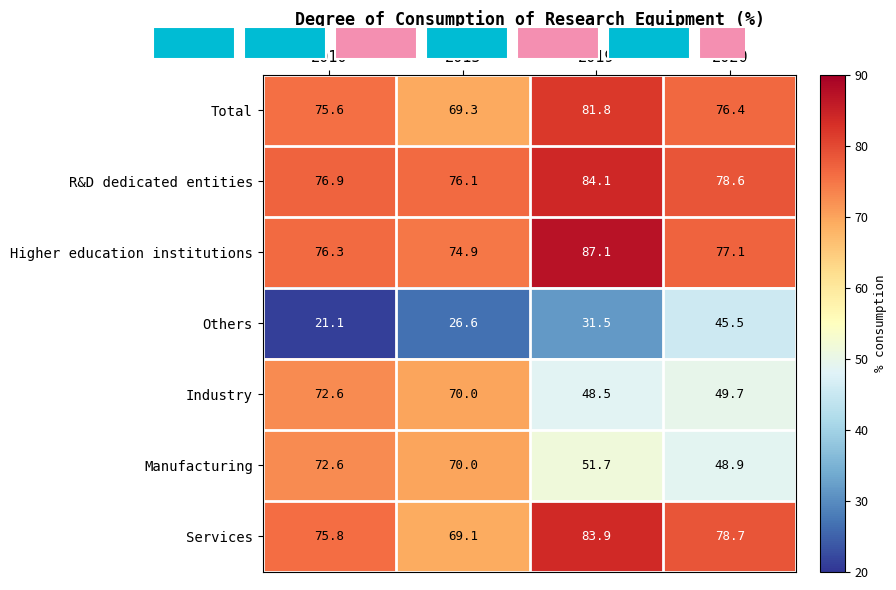

Is it true that Industry equals 70.0 at 2015?

True